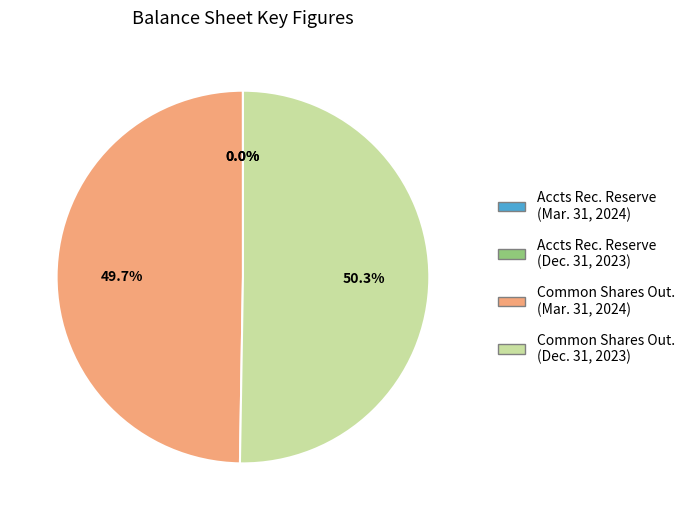

Which category has the biggest portion of the pie?

Common Shares Out. (Dec. 31, 2023)